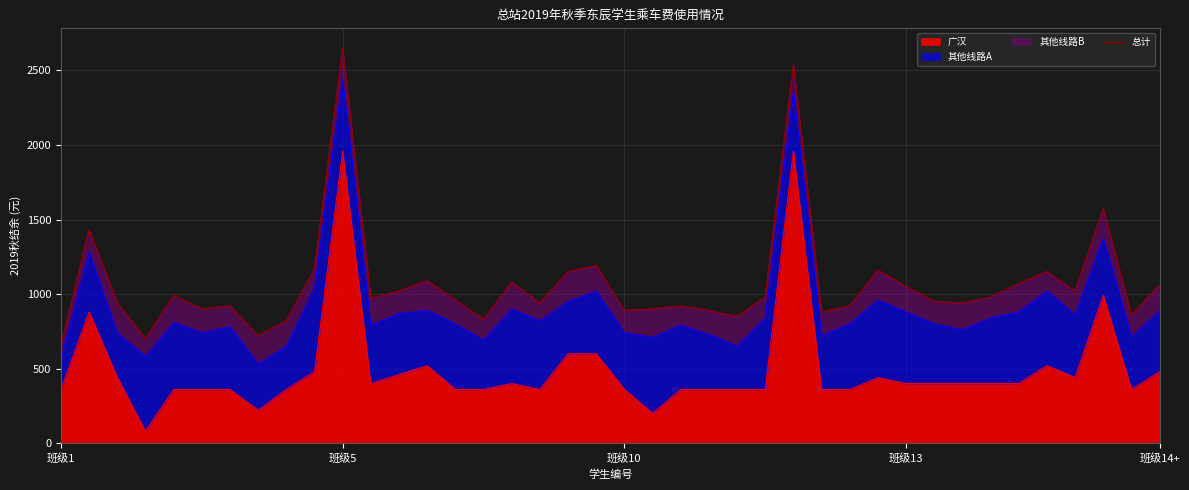

What is the lowest value of the 广汉 series?

80